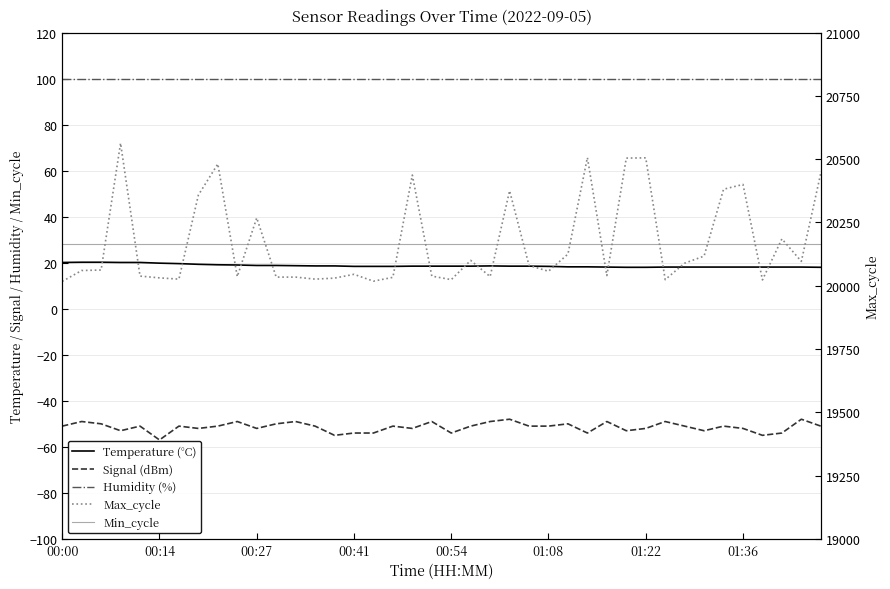

Which series changed the most between 19 and 30?

Max_cycle